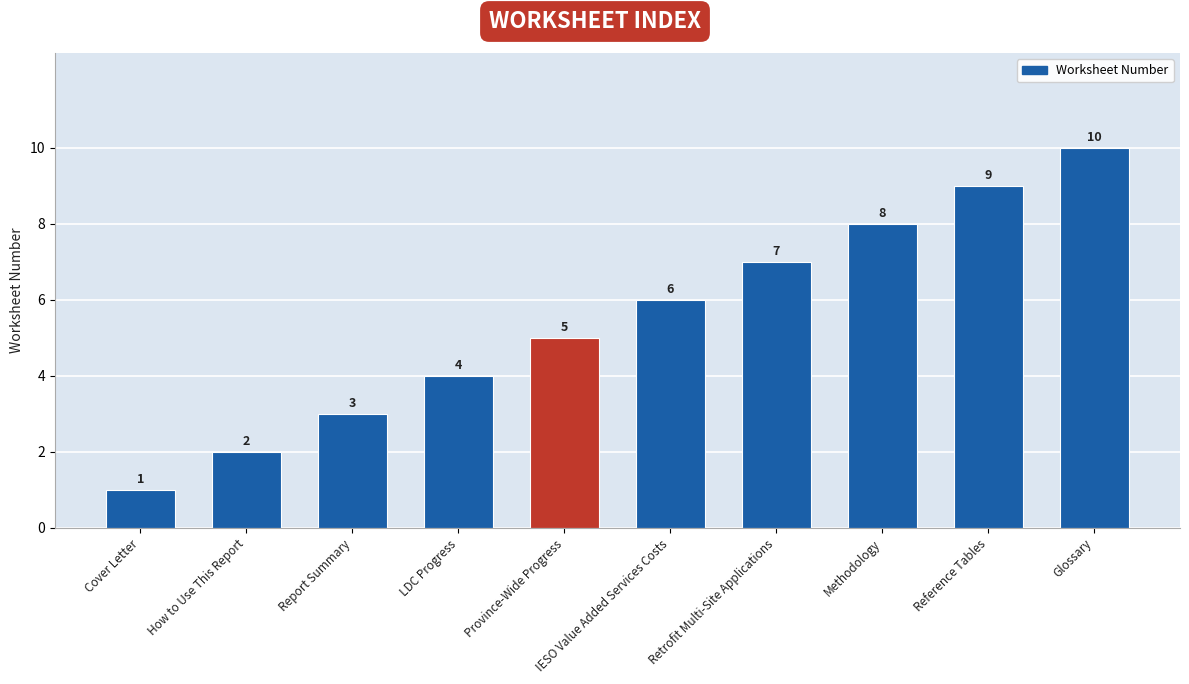

How many bars are there in total?

10